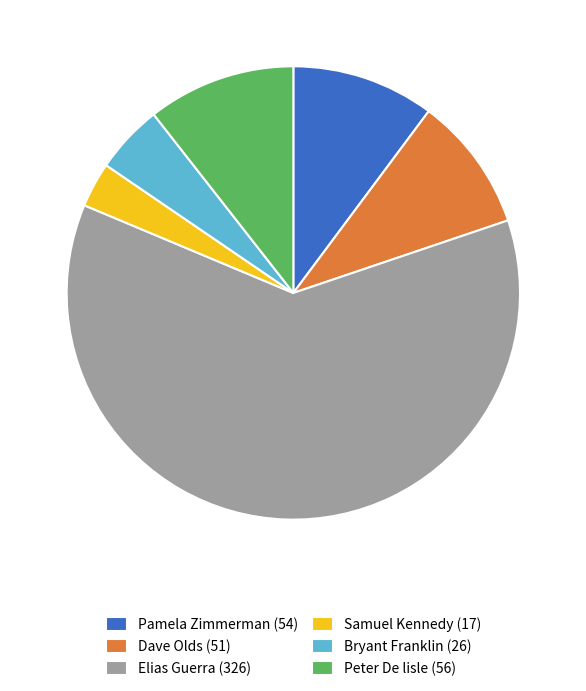

What is the ratio of the value at Peter De lisle to the value at Elias Guerra?

0.2